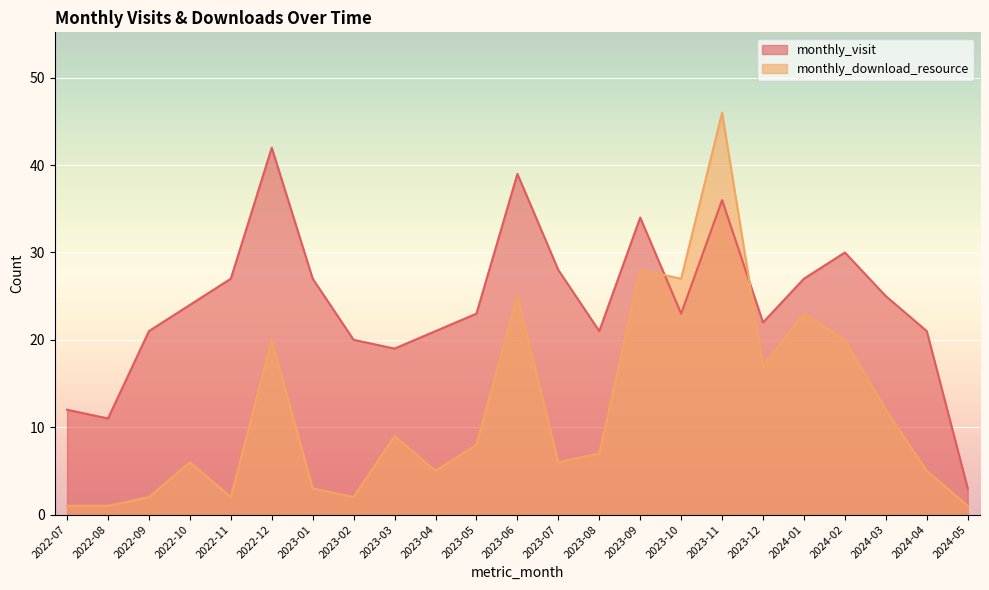

Reading left to right, list all the values displayed in this chart.

monthly_visit: 12	11	21	24	27	42	27	20	19	21	23	39	28	21	34	23	36	22	27	30	25	21	3
monthly_download_resource: 1	1	2	6	2	20	3	2	9	5	8	25	6	7	28	27	46	17	23	20	12	5	1